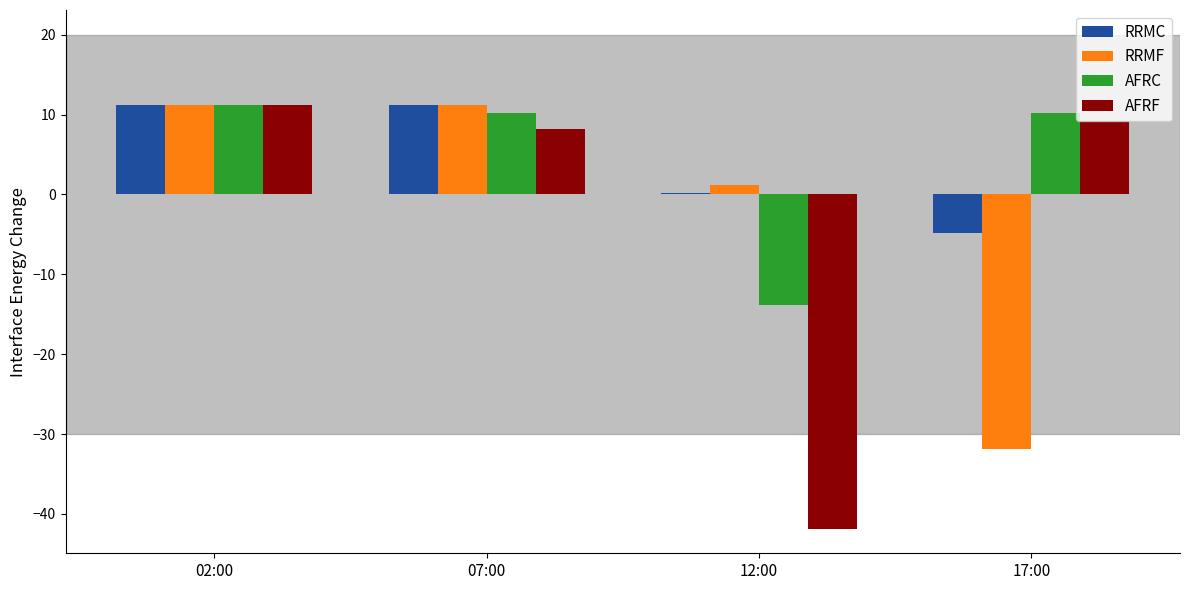

Between 07:00 and 17:00, which series saw the biggest shift?

RRMF